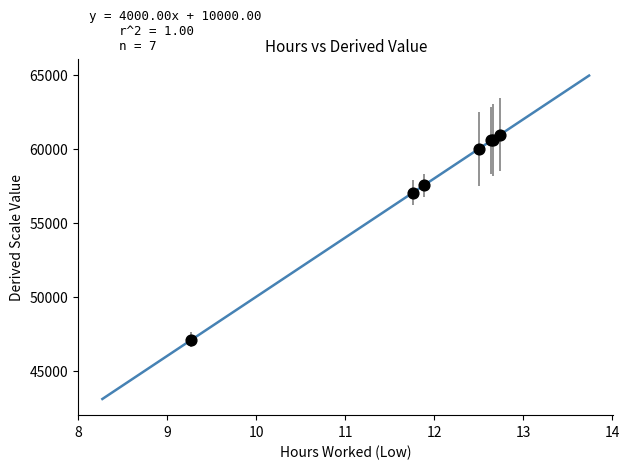

What Y value in the scatter plot is closest to 54020?

57026.7